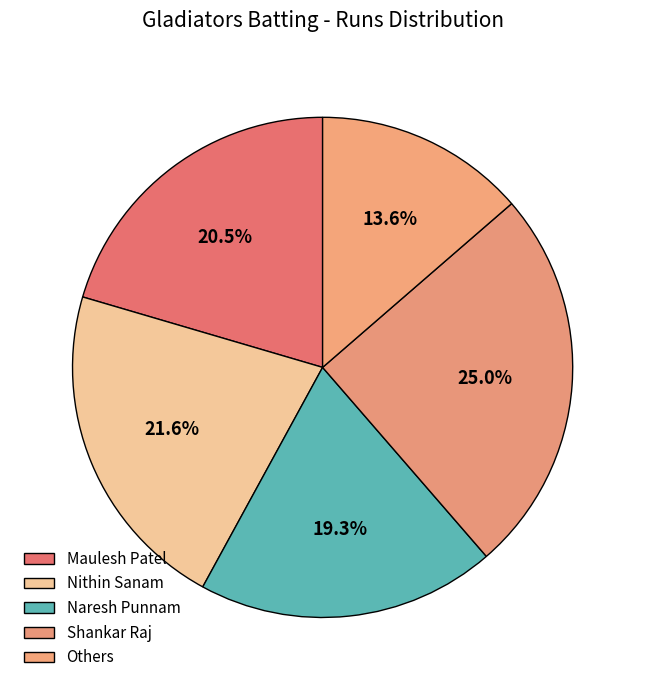

How many slices are in this pie chart?

5